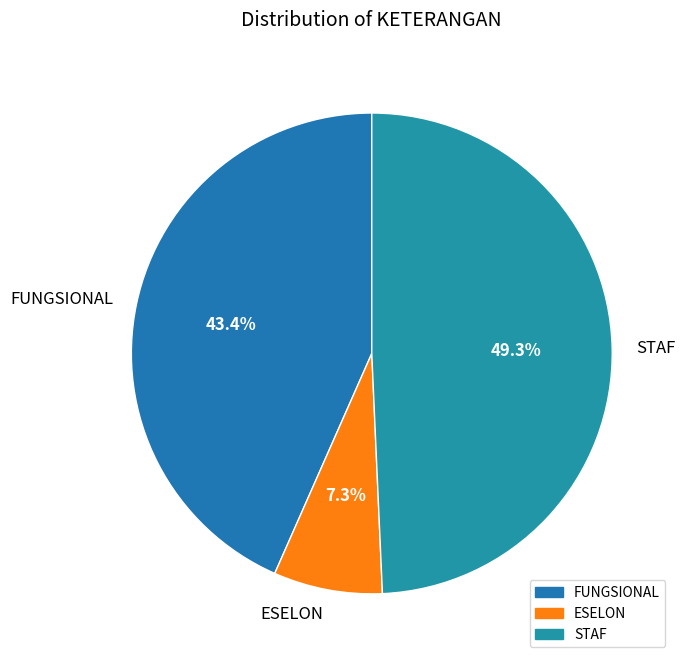

What is the total percentage of ESELON and STAF?

56.6%